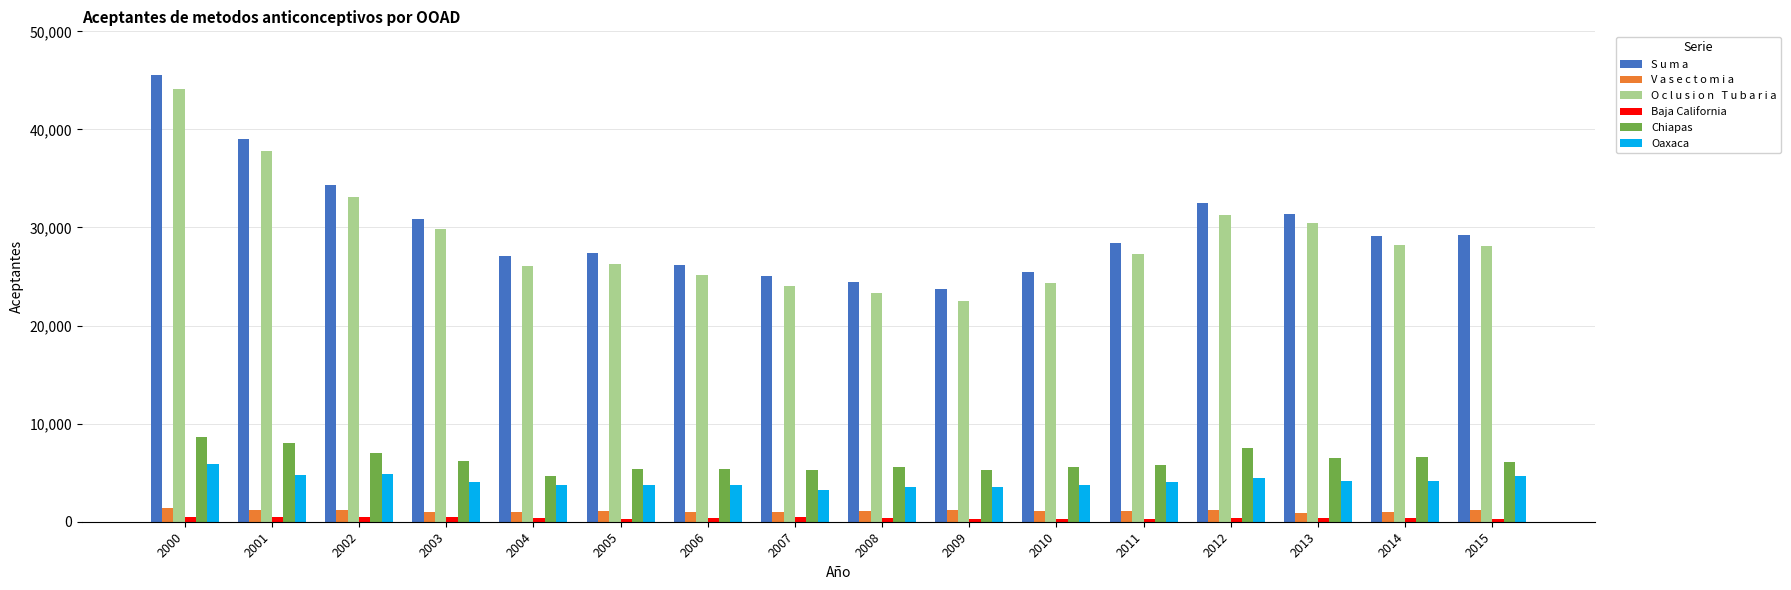

Which label corresponds to the largest value in the chart?

2000